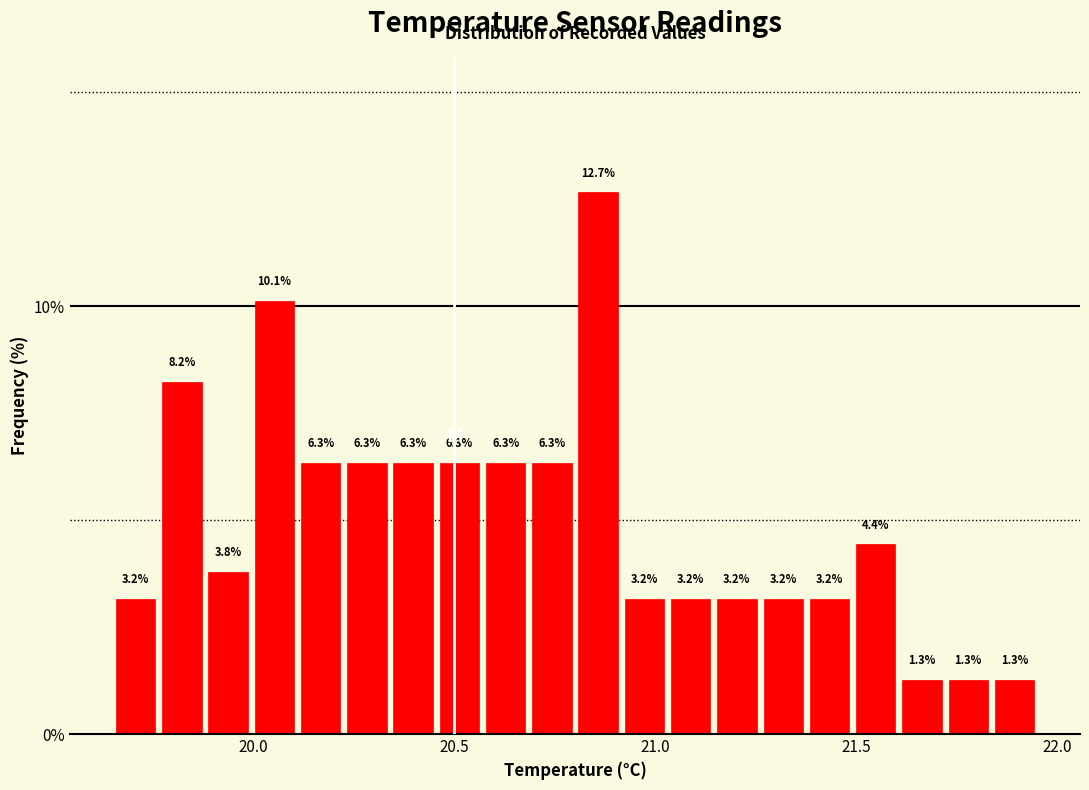

Read against the x-axis, roughly where is the centre of the tallest bar?

20.85